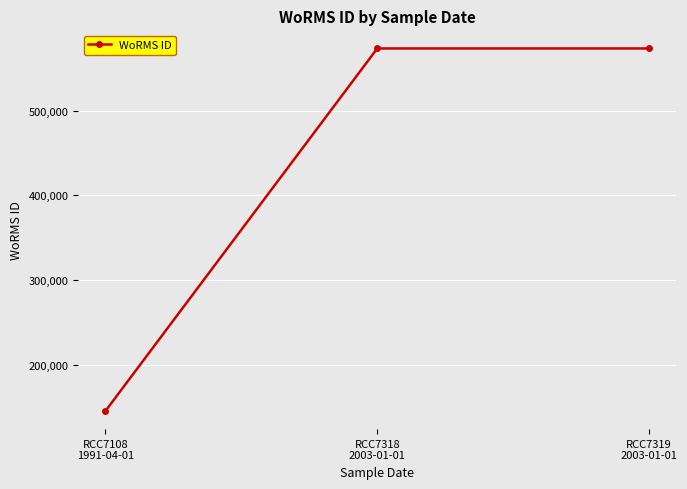

True or false: the data shows 573354 at RCC7318
2003-01-01.

True